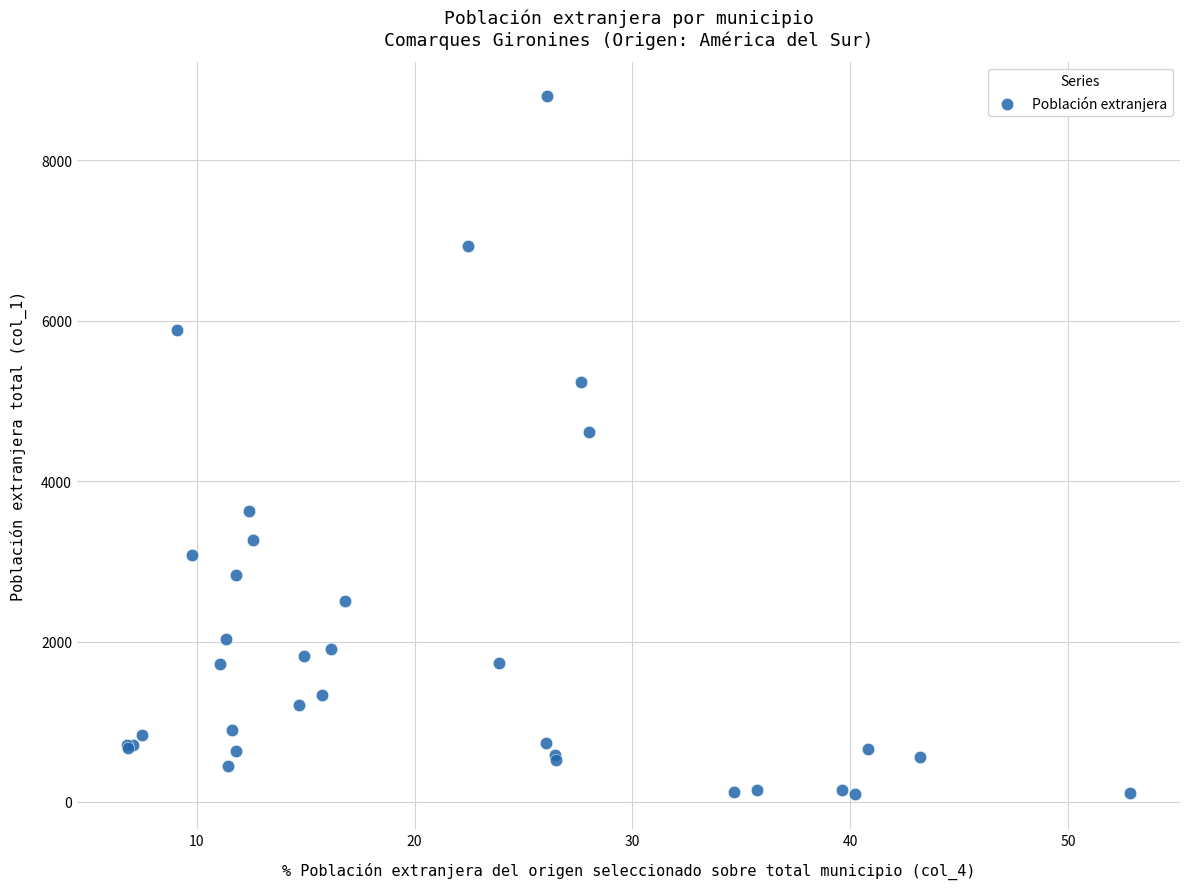

What Y value in the scatter plot is closest to 4446?

4608